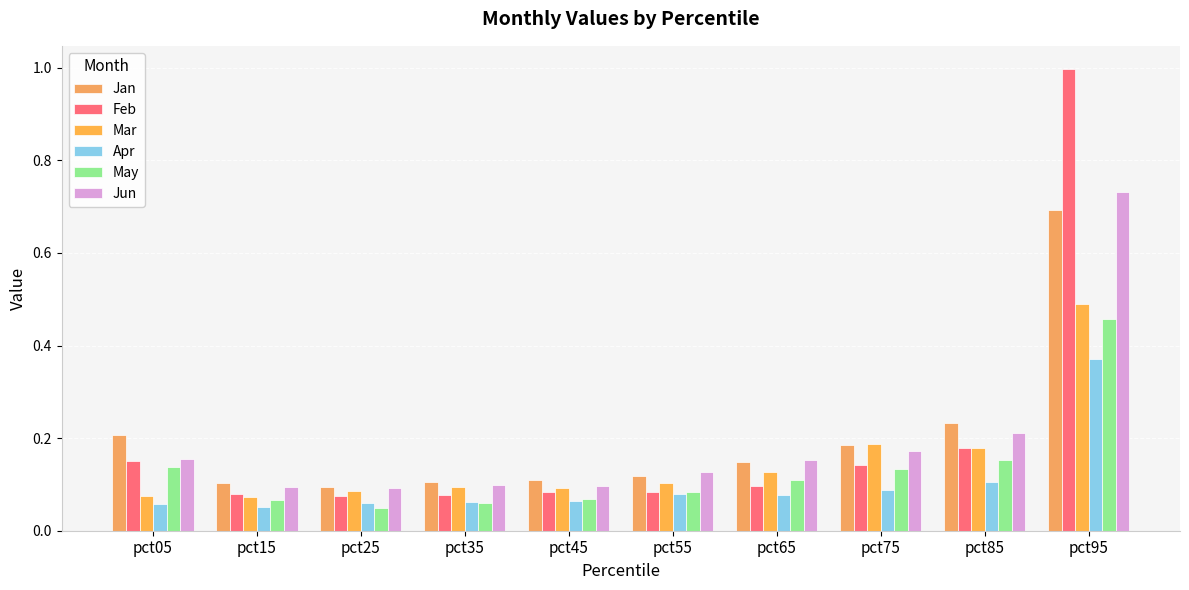

What is the approximate value of Mar at pct45?

0.1